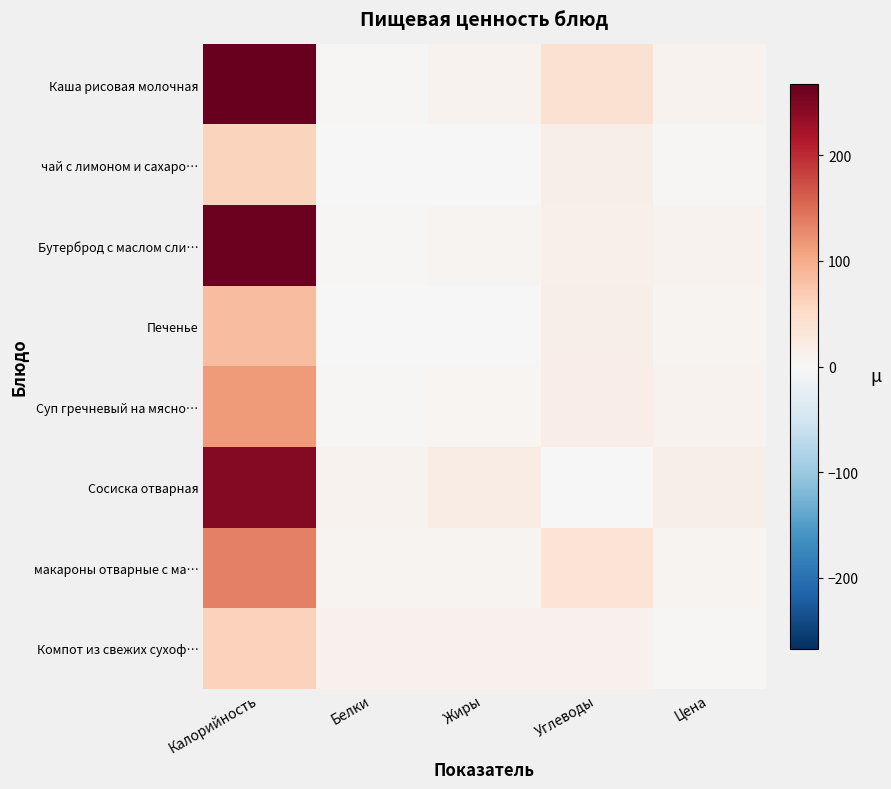

At which category does the chart reach its peak across all series?

Калорийность